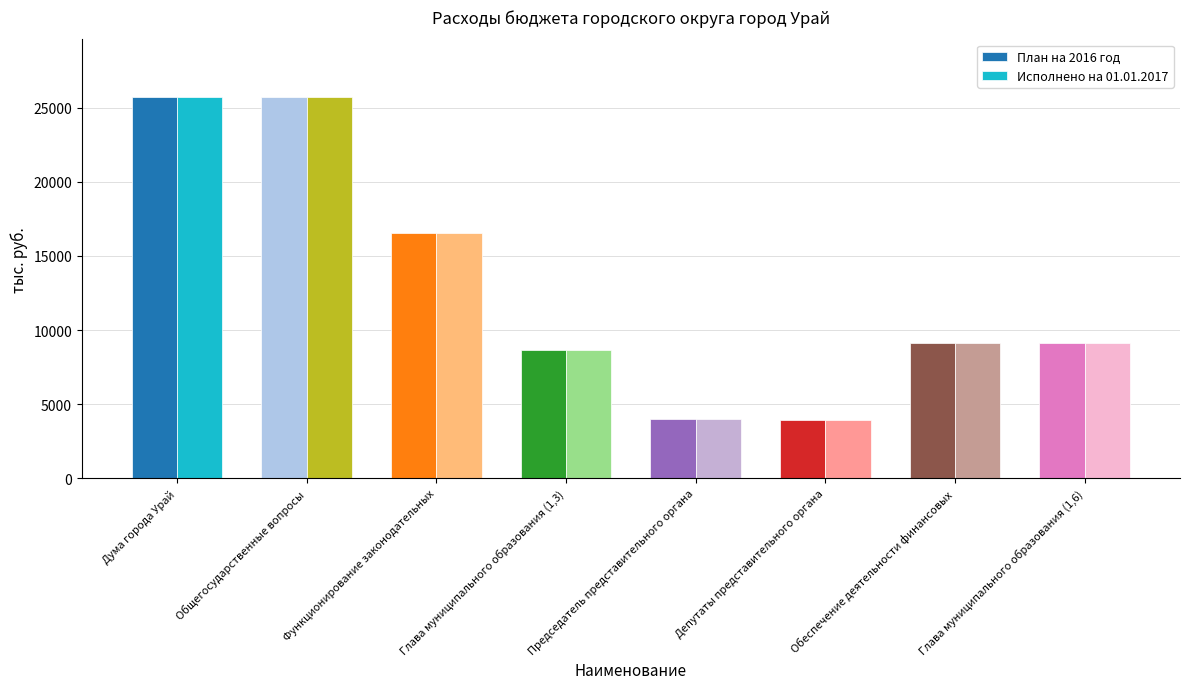

The value of Исполнено на 01.01.2017 at Функционирование законодательных is 6347.6. True or false?

False